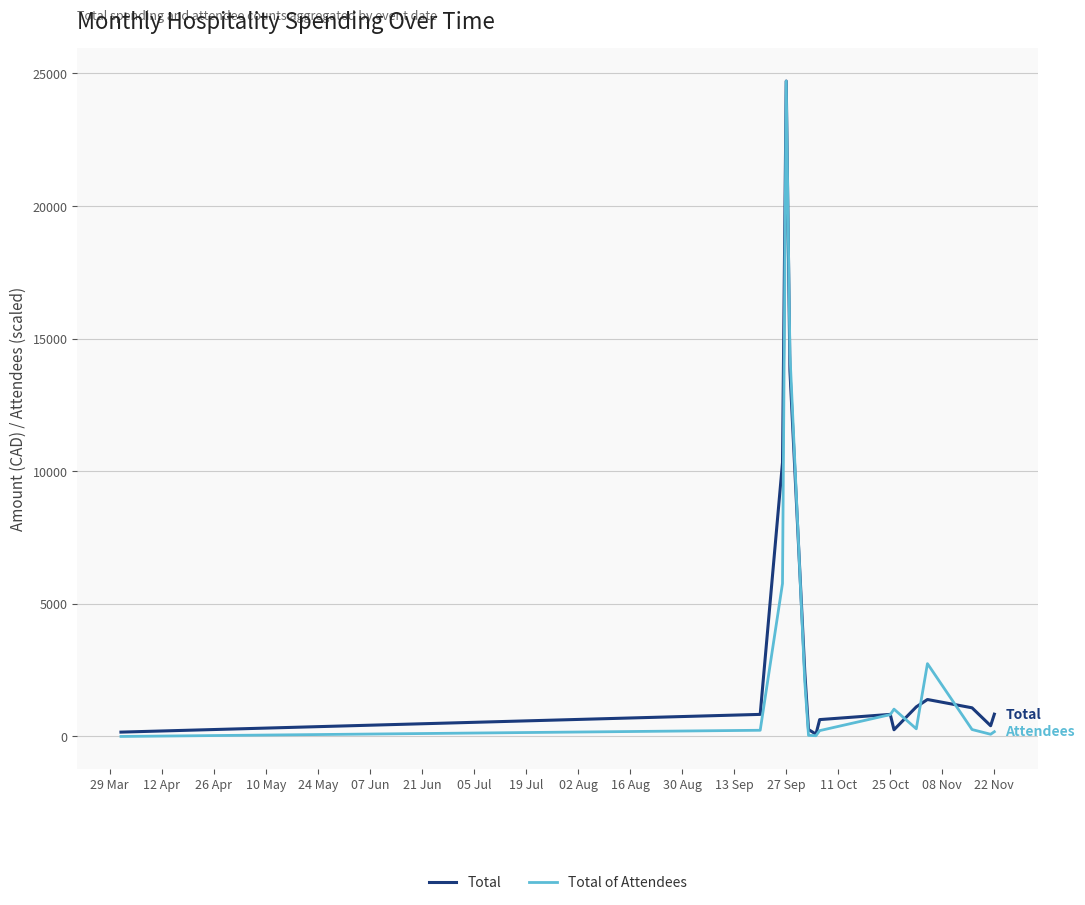

Which series has the largest range (max minus min)?

Total of Attendees